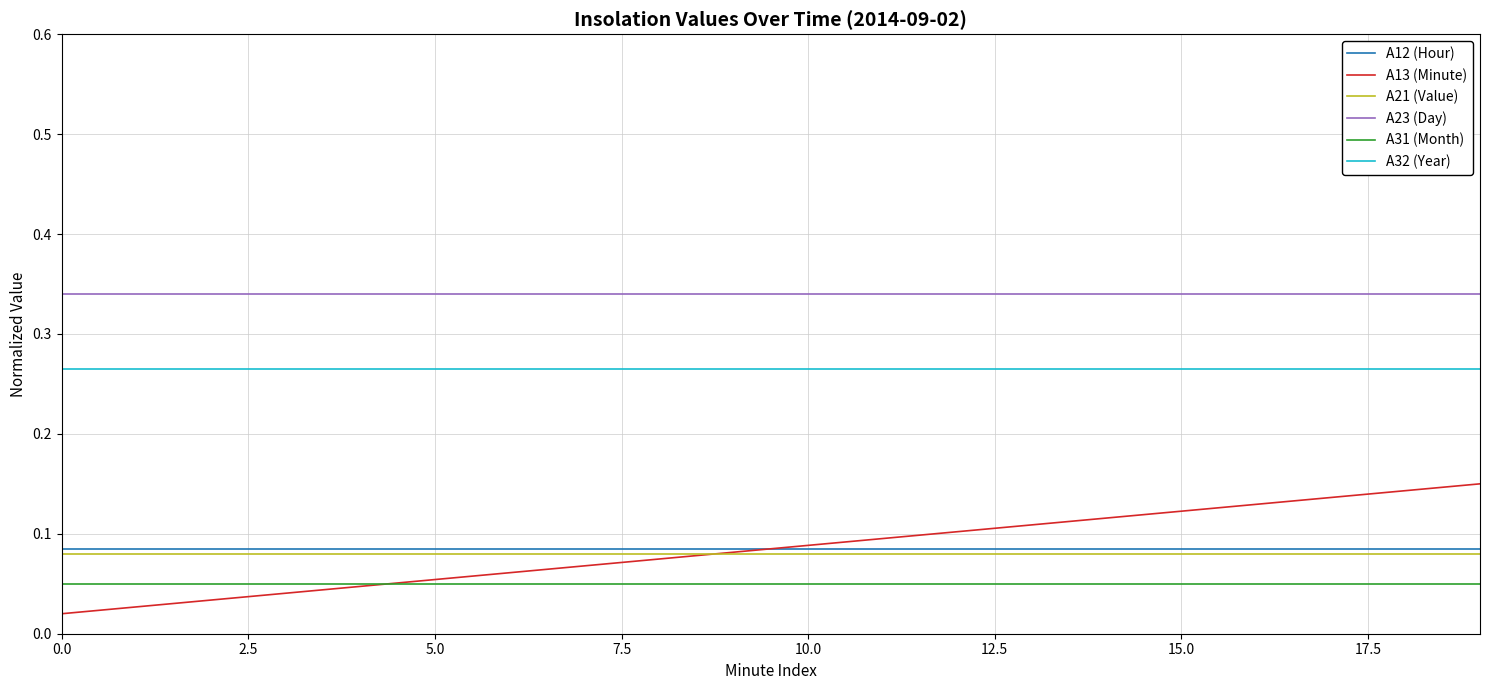

Which series has the widest spread of values?

A13 (Minute)